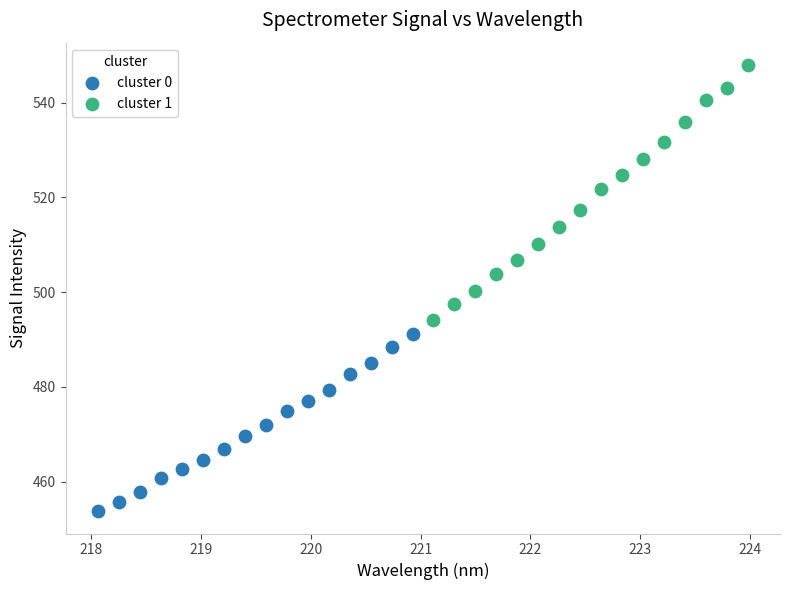

Which series reaches the maximum Y coordinate?

cluster 1